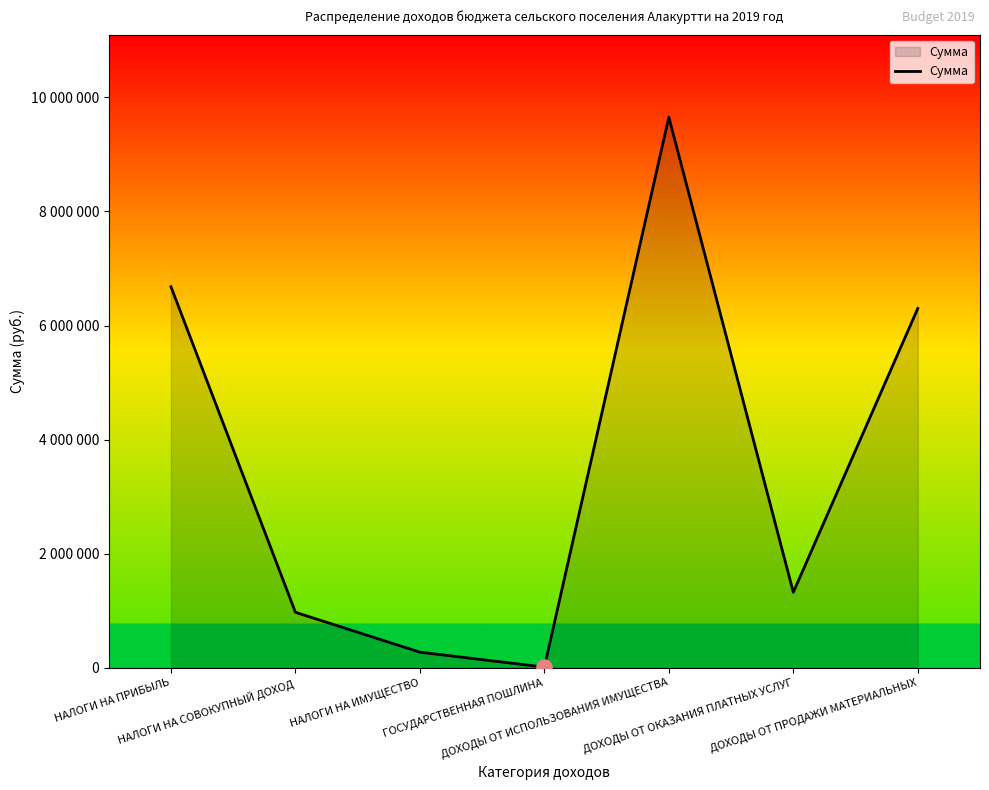

What is the change in value from НАЛОГИ НА ПРИБЫЛЬ to НАЛОГИ НА СОВОКУПНЫЙ ДОХОД?

-5709000.0